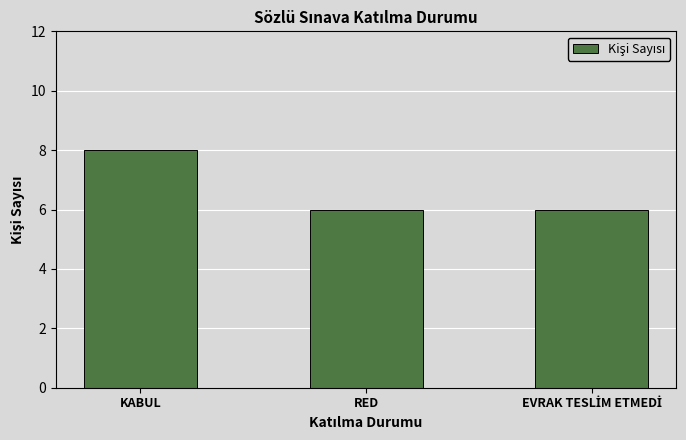

Reading left to right, what are all the values shown in this chart?

8	6	6